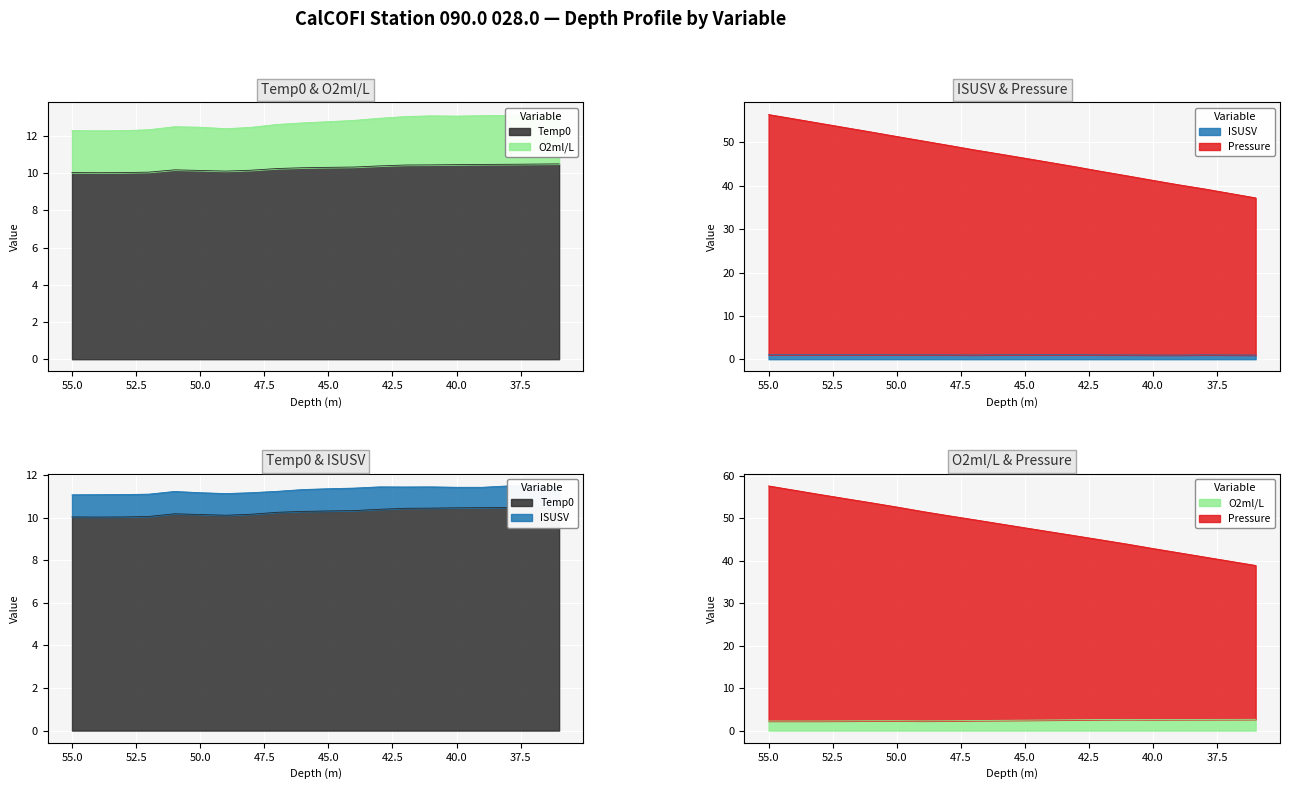

Where is the first local minimum for O2ml/L?

54